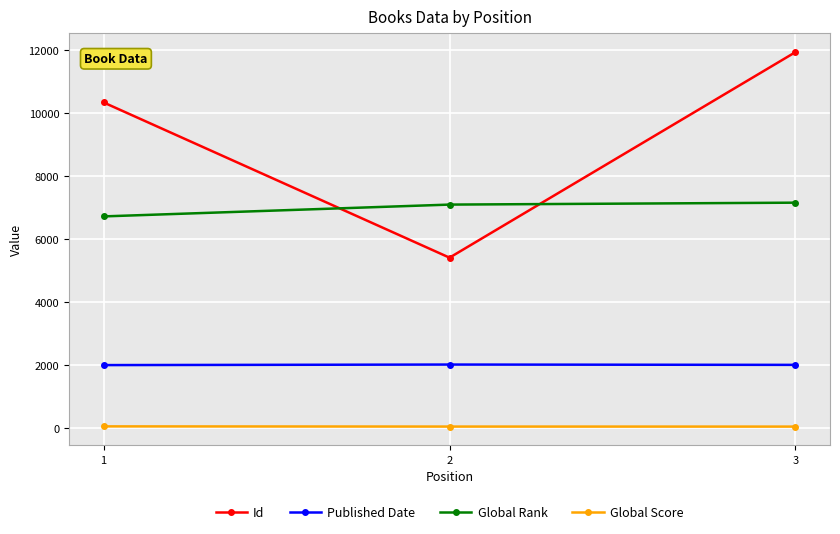

The Id series shows 5409 at 2. True or false?

True